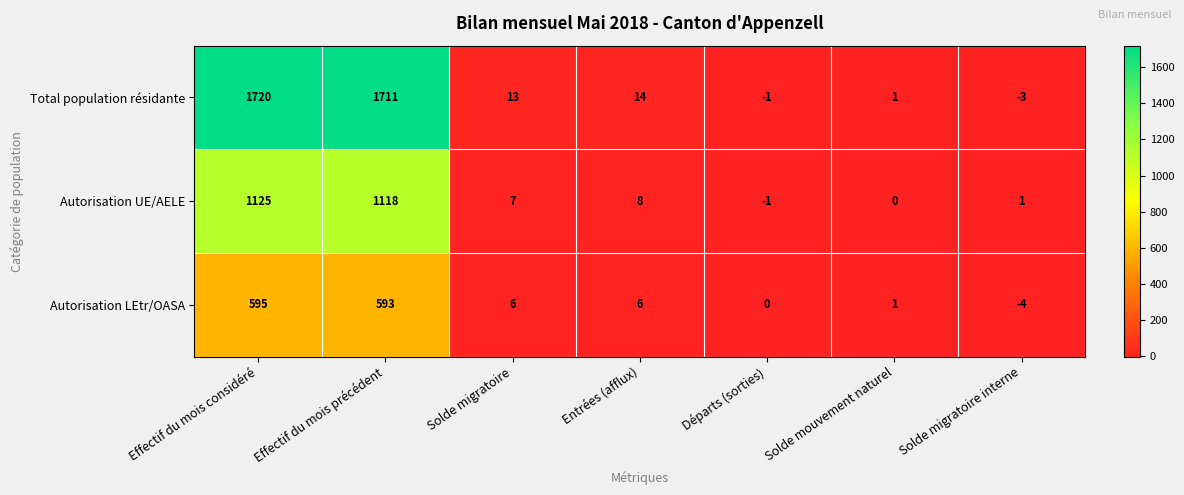

At which category does the chart reach its peak across all series?

Effectif du mois considéré